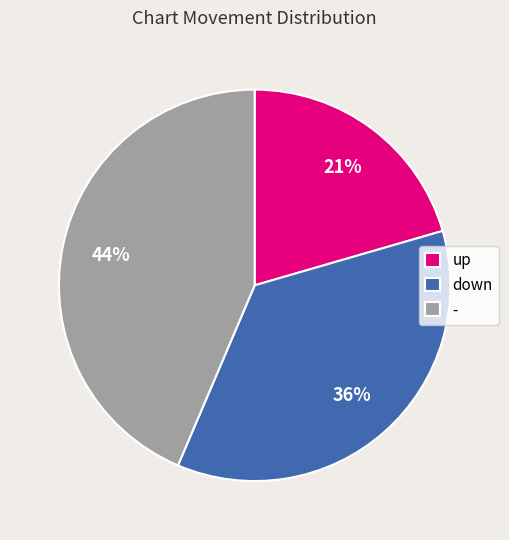

To the nearest percent, what is the combined percentage of up and down?

56%